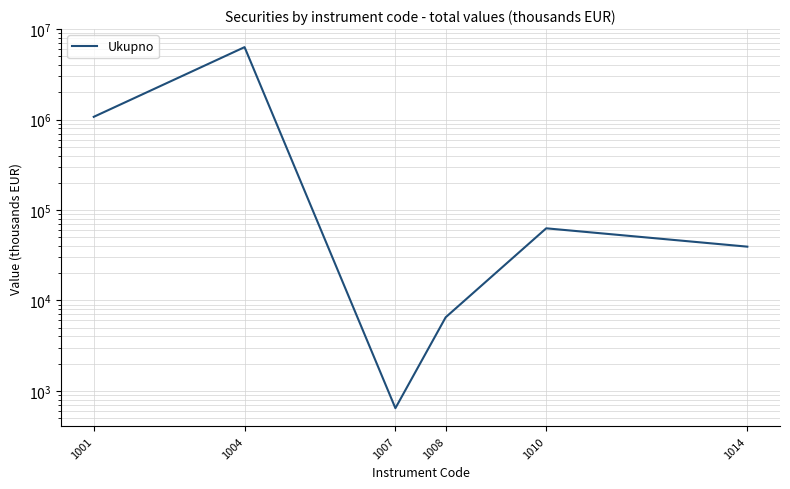

At which label does the data first exceed 62700?

1001